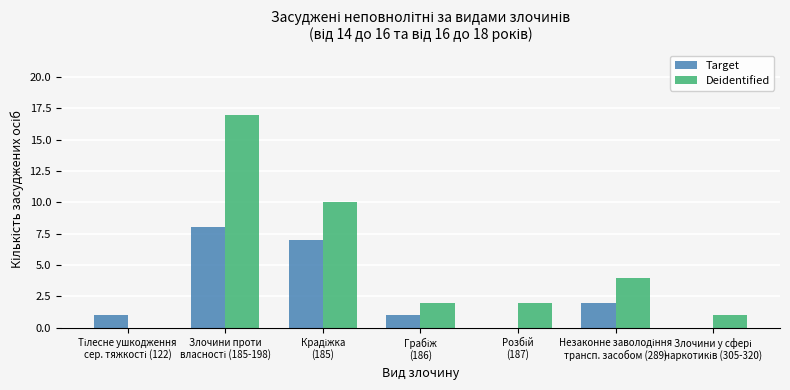

Which series has the largest total across all categories?

Deidentified